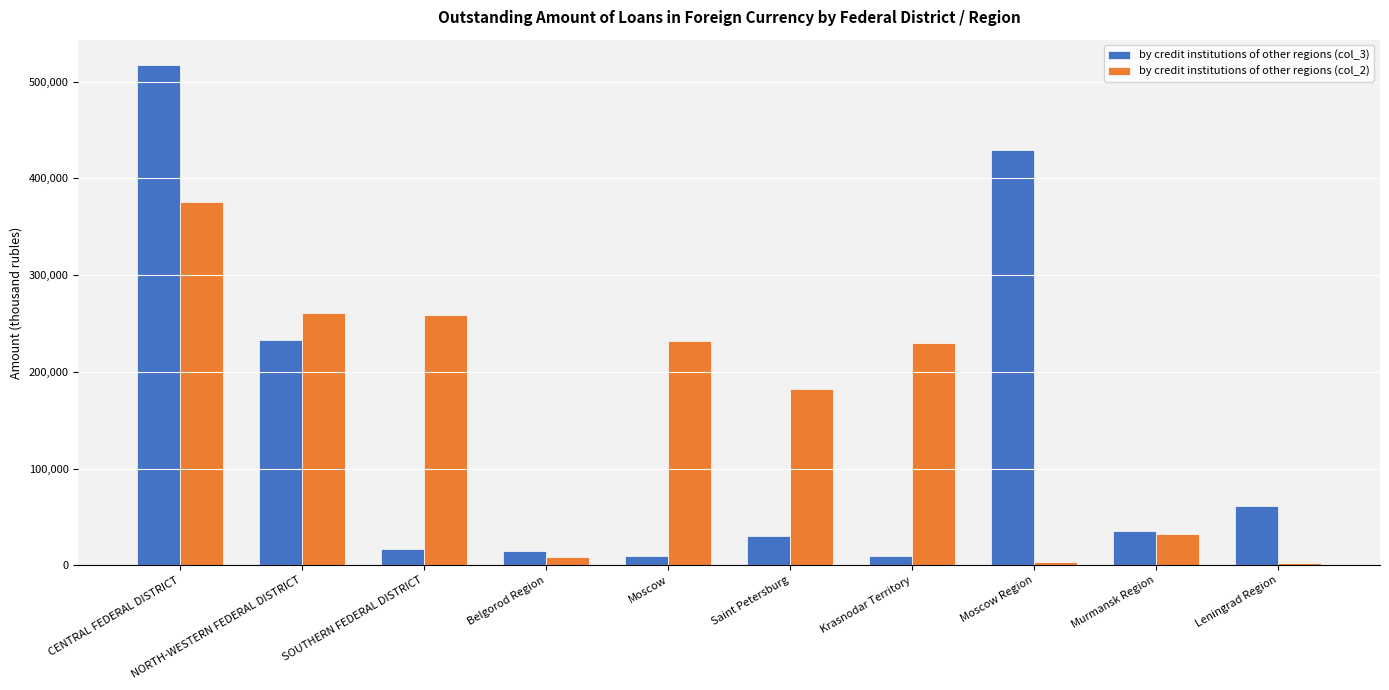

The value of by credit institutions of other regions (col_3) at Moscow Region is 428881. True or false?

True